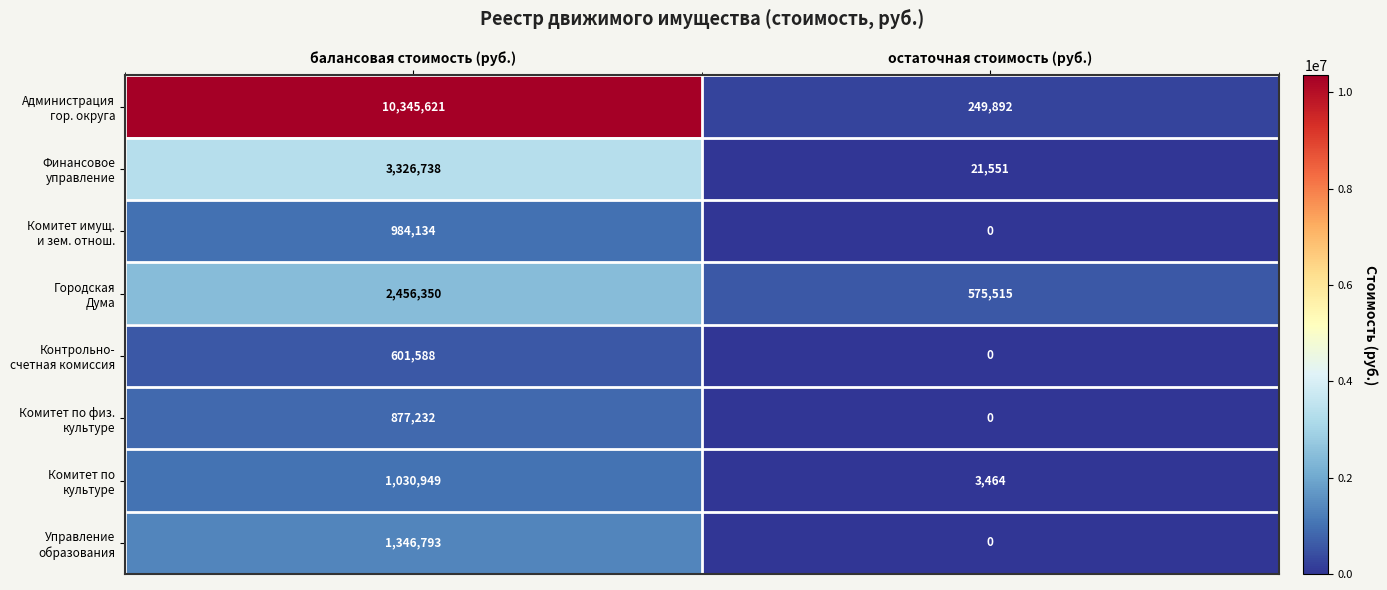

What is the spread (max minus min) of values at балансовая стоимость (руб.)?

9744033